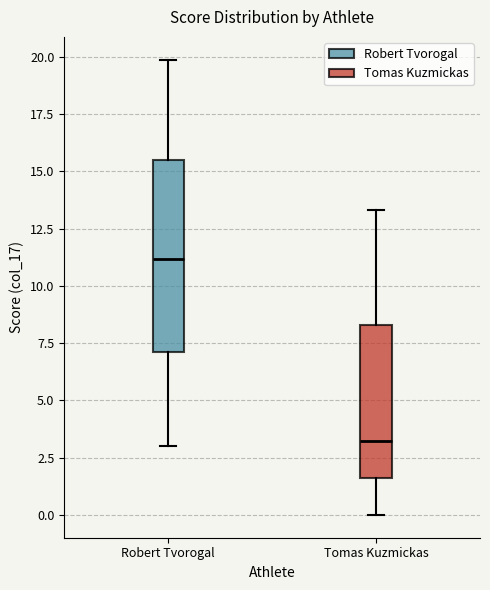

Where is the upper edge of the box for Tomas Kuzmickas on the y-axis? The values are not printed on the chart, so give them approximately, as read against the axis.

8.5